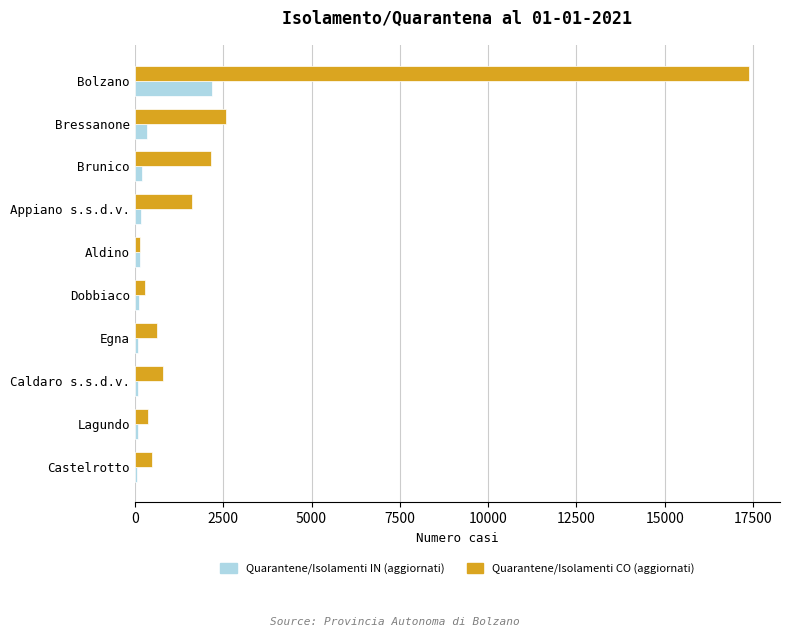

At which label is Quarantene/Isolamenti IN (aggiornati) closest to 1119?

Bressanone